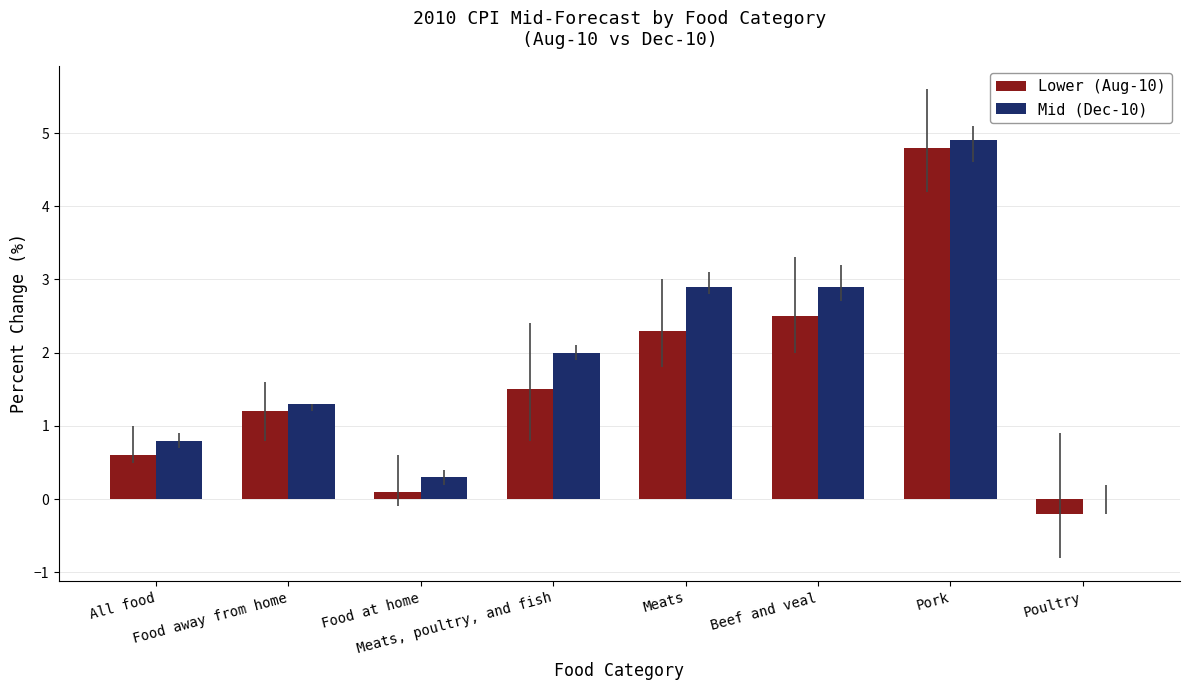

How many groups of bars are there?

8